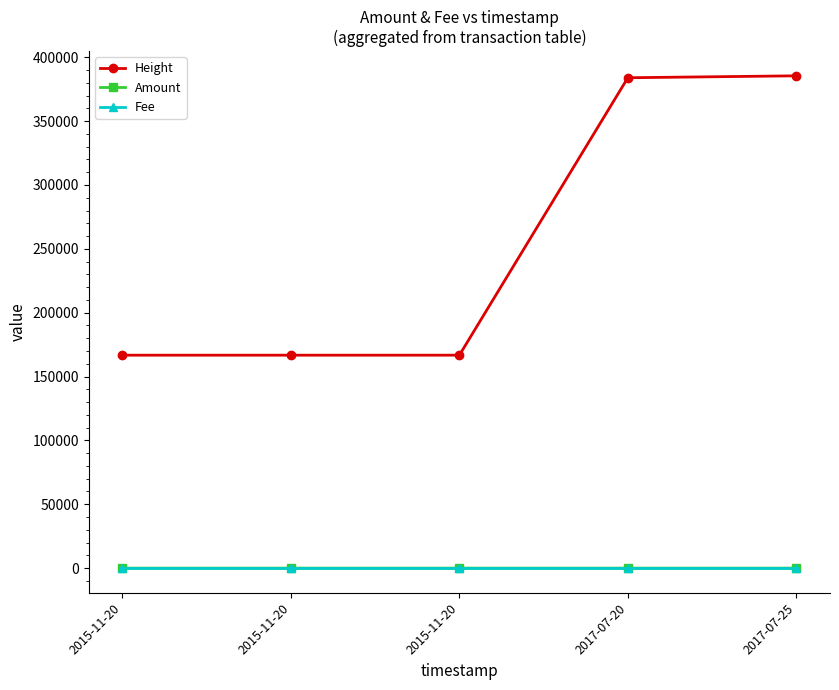

Rank the series by their maximum value, from highest to lowest.

Height, Amount, Fee